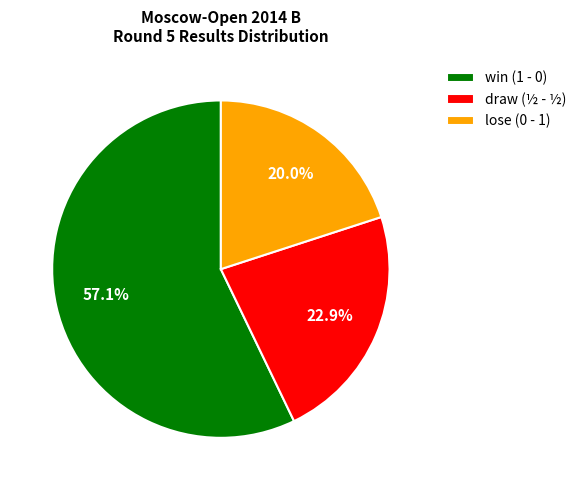

Count the number of slices in the pie.

3